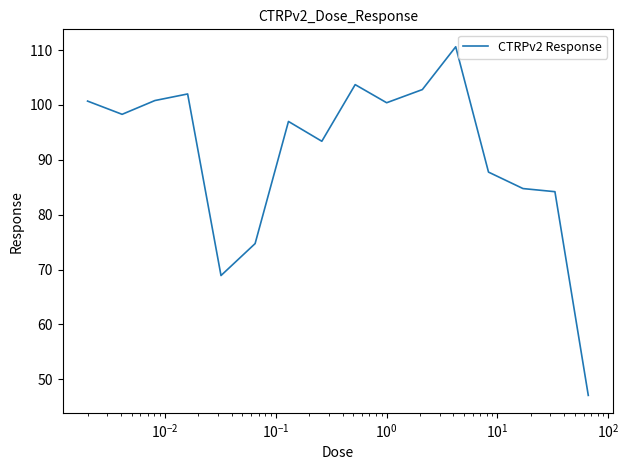

What is the minimum value shown in the chart?

47.1